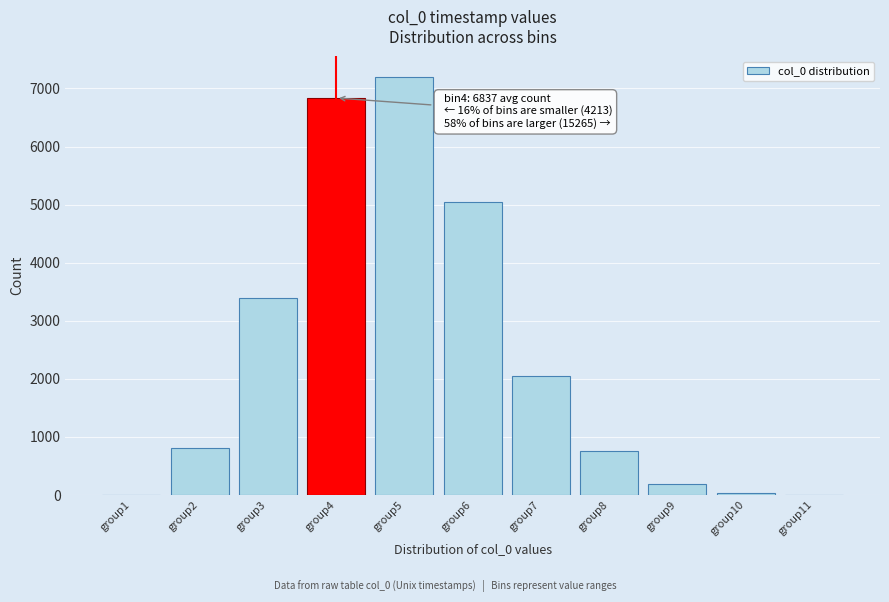

Which has a higher value, group7 or group3?

group3